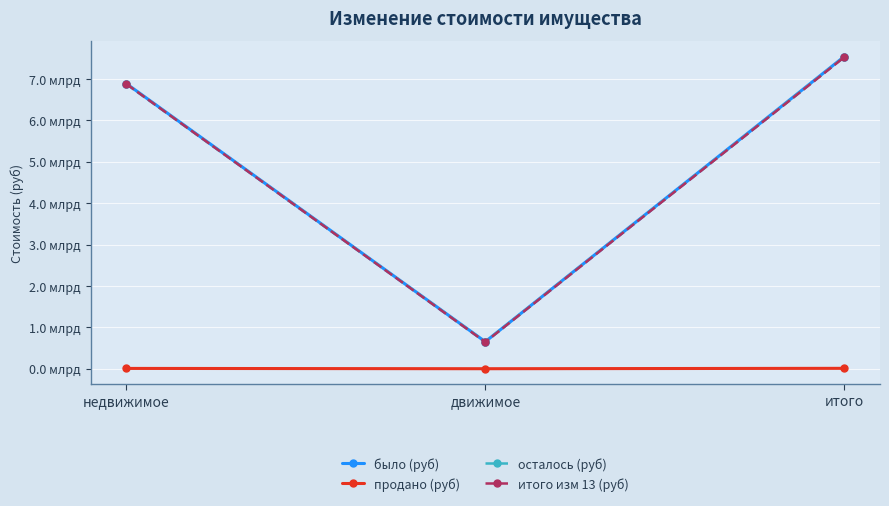

Does the chart have visible grid lines?

Yes